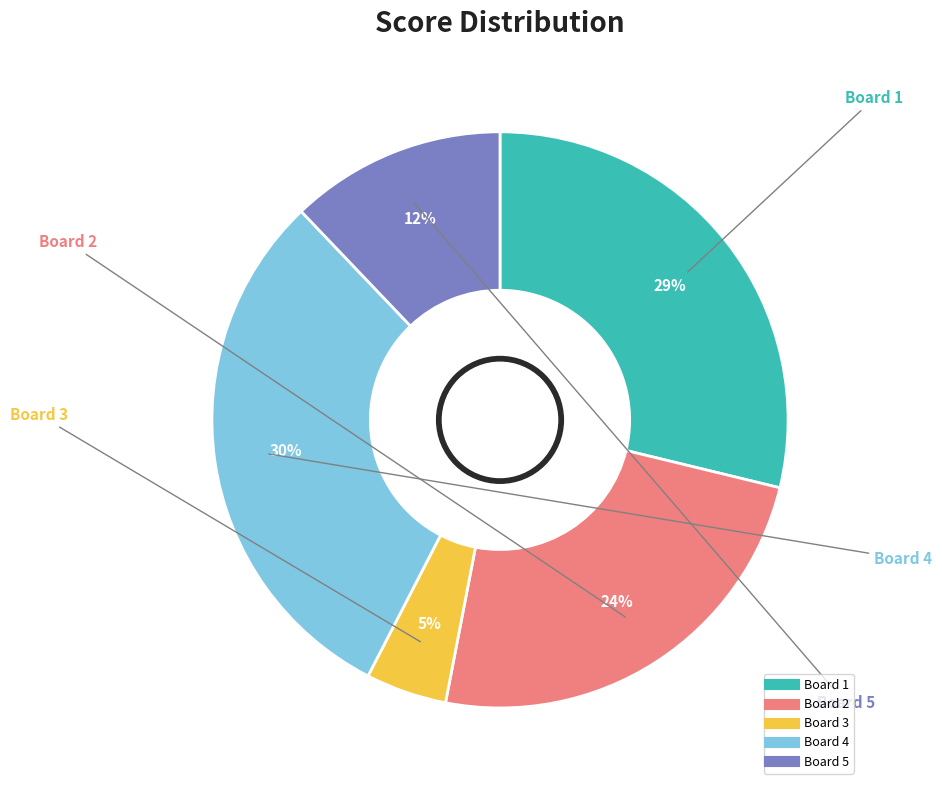

The Board 4 slice represents 30% of the pie. True or false?

True